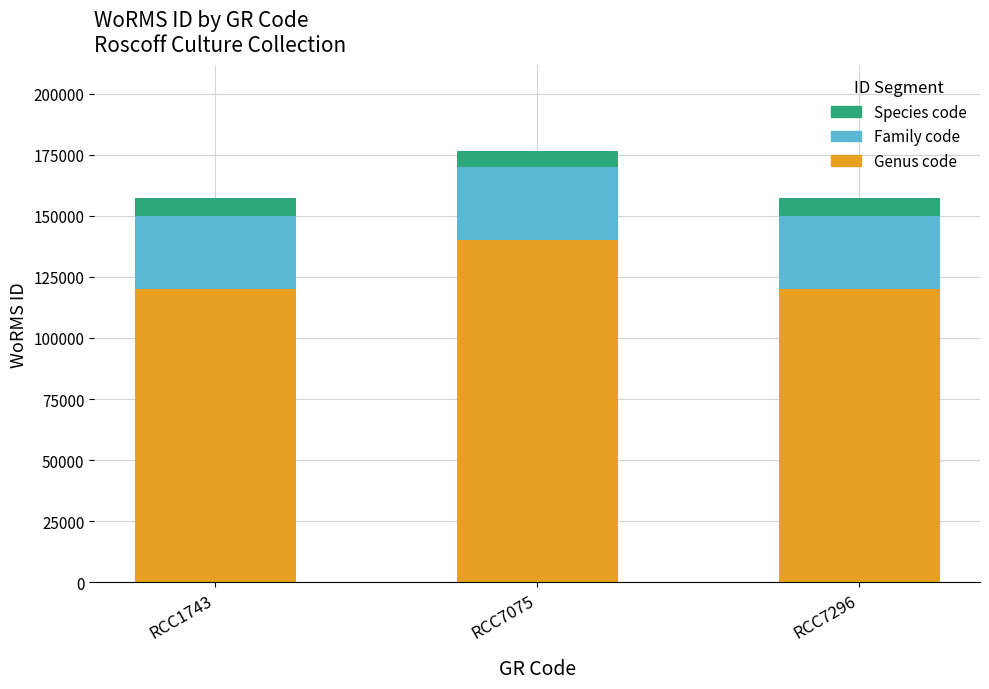

At which category is the sum across all series the highest?

RCC7075